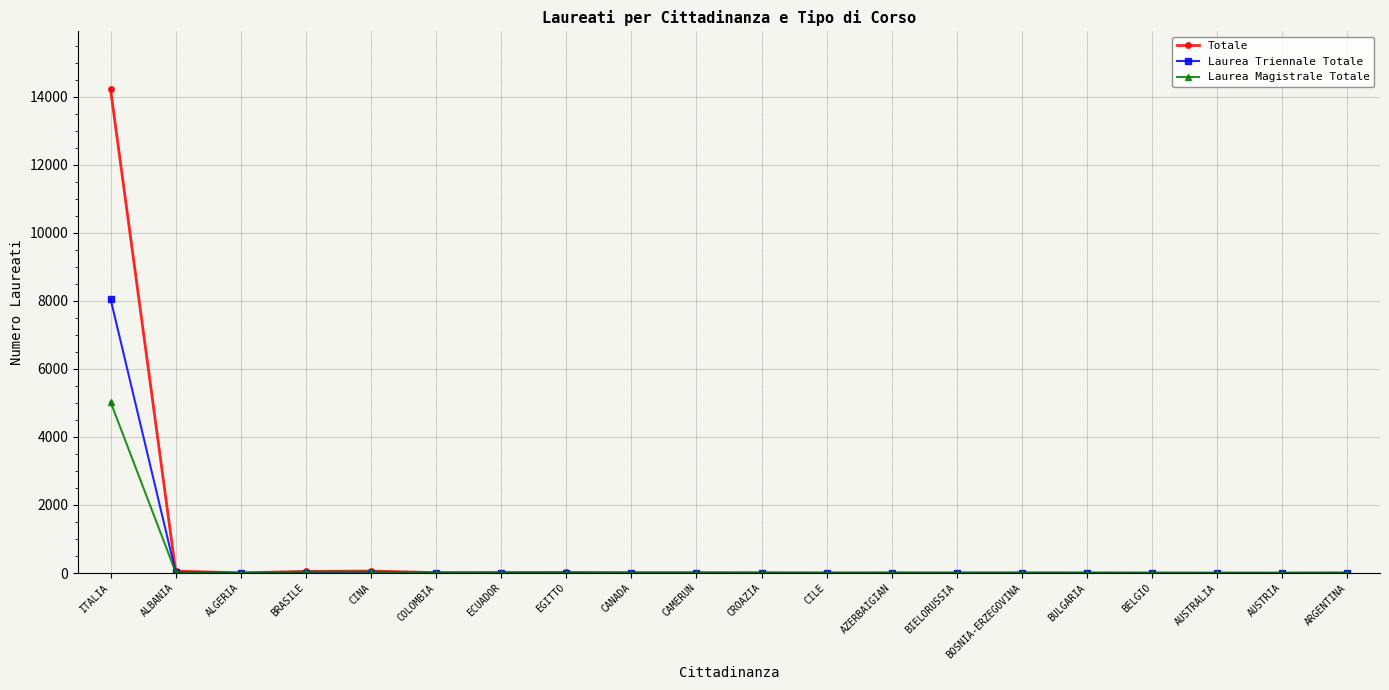

What is the difference between the highest and lowest values at BRASILE?

41